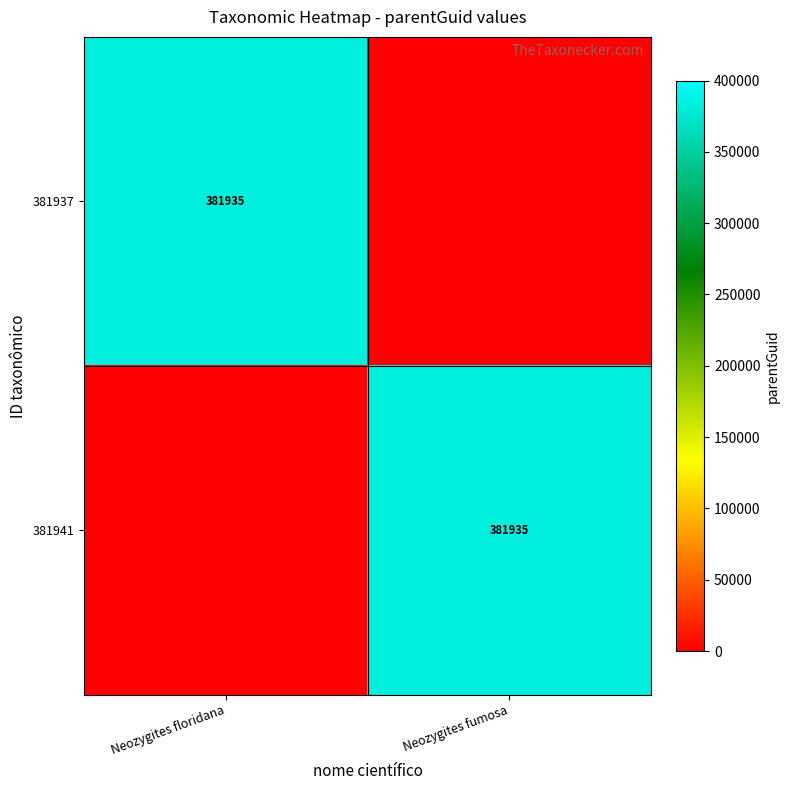

True or false: 381941 has a value of 99674 at Neozygites fumosa.

False